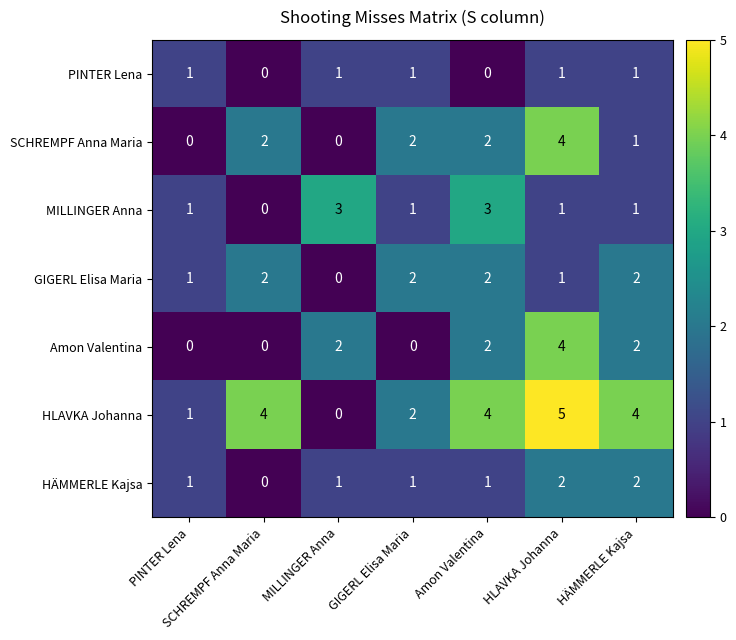

Which category has the lowest value in the HÄMMERLE Kajsa series?

SCHREMPF Anna Maria